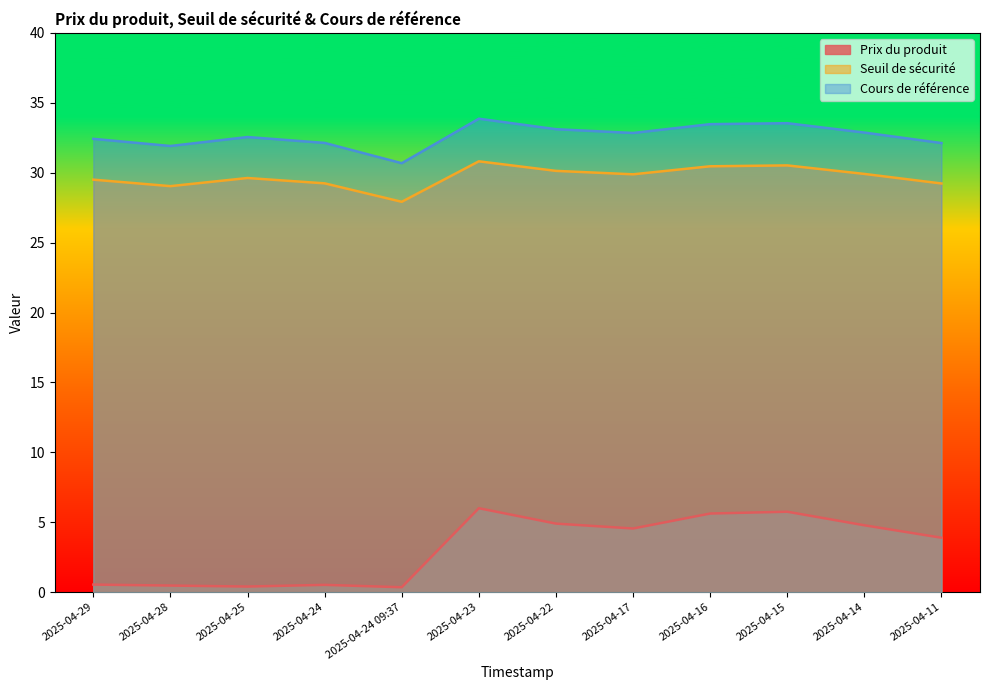

Which series has the largest total across all categories?

Cours de référence